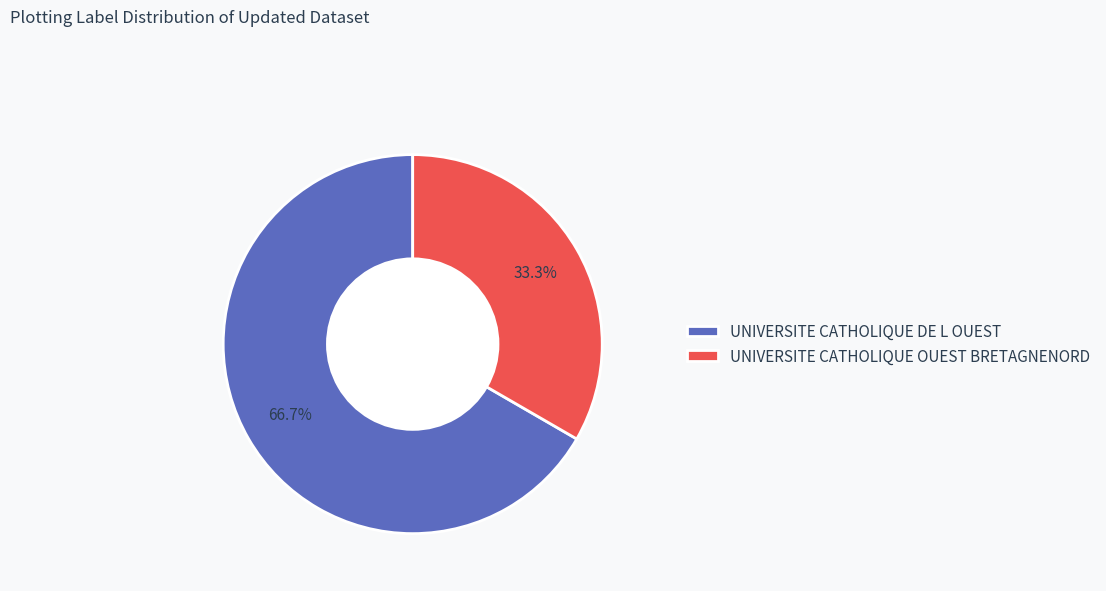

To the nearest percent, what is the difference between the largest and smallest slice percentages?

33%